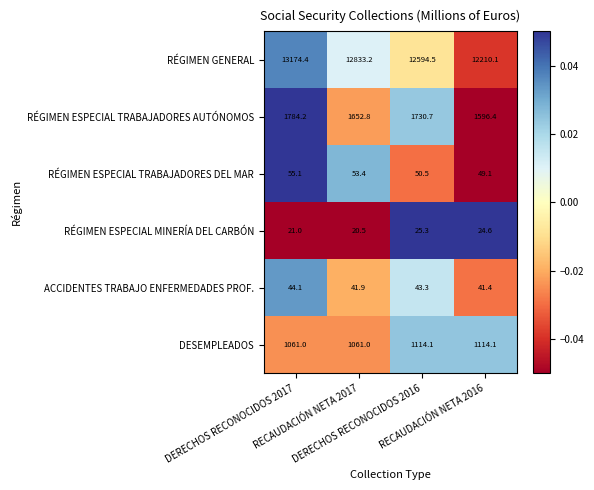

What is the maximum value shown in the chart?

13174.4